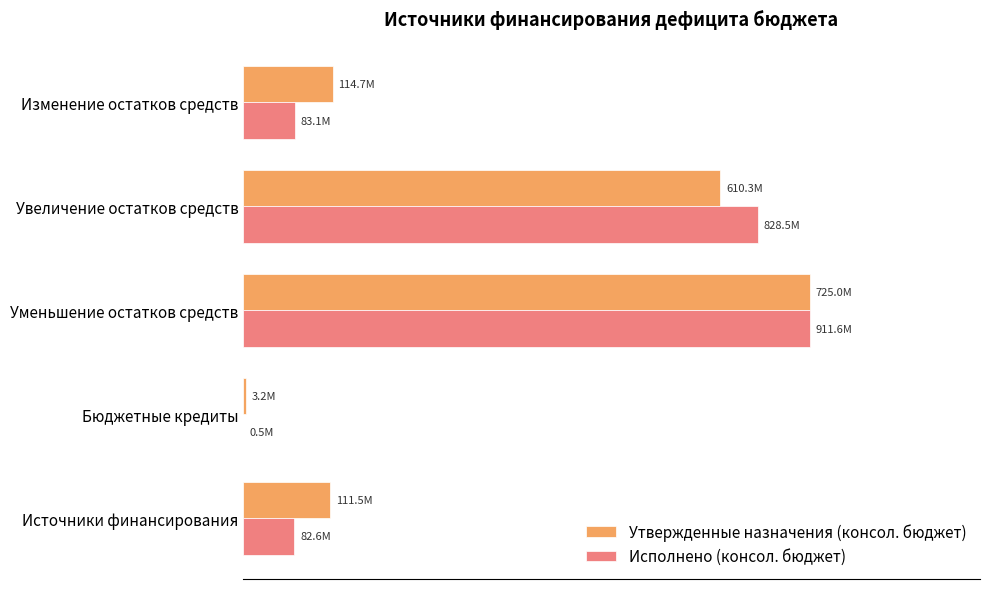

What are all the series names shown in the legend?

Утвержденные назначения (консол. бюджет), Исполнено (консол. бюджет)